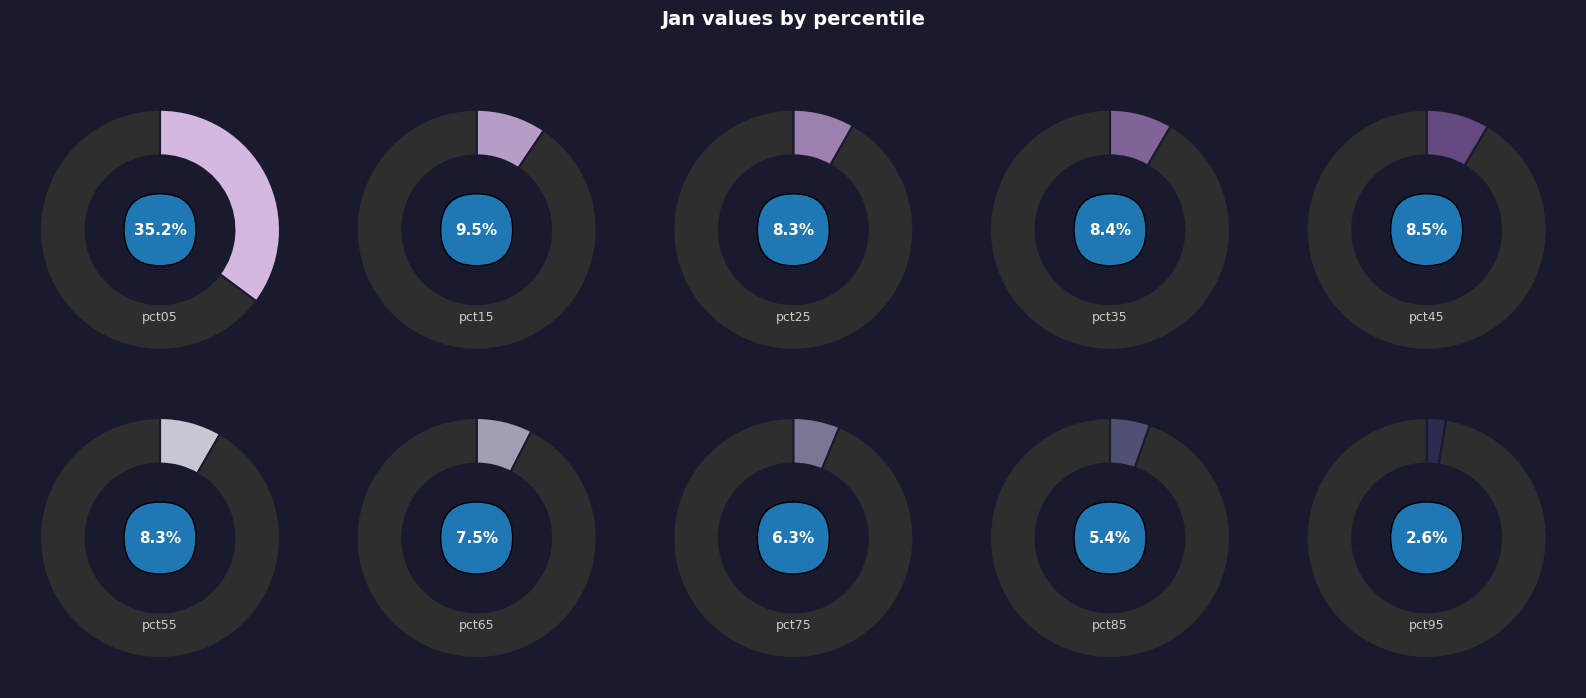

Count the number of slices in the pie.

10